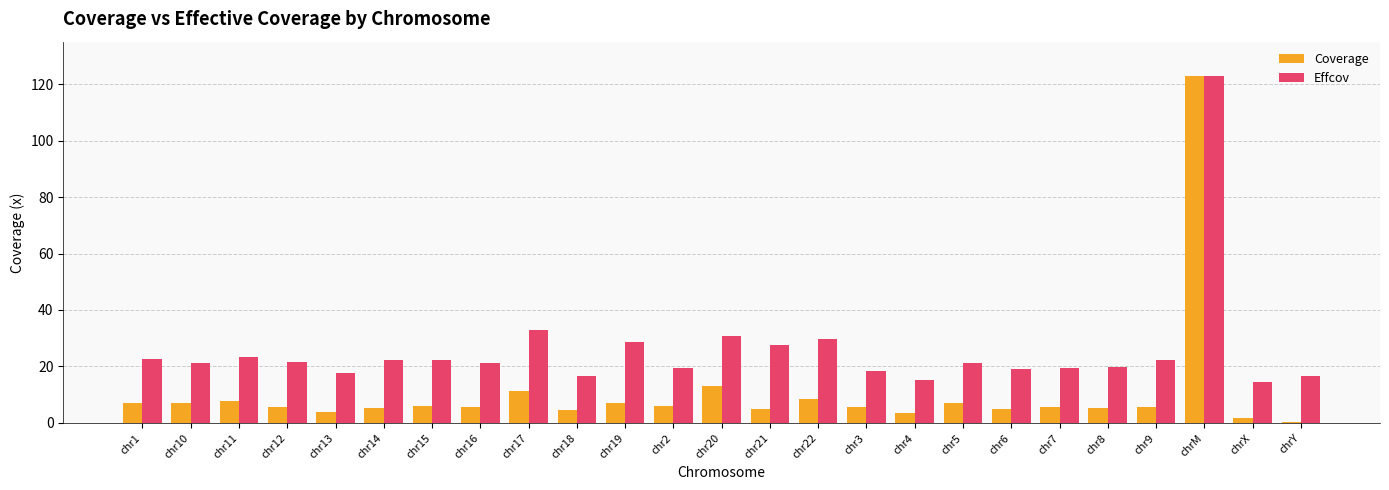

Are the bars horizontal?

No